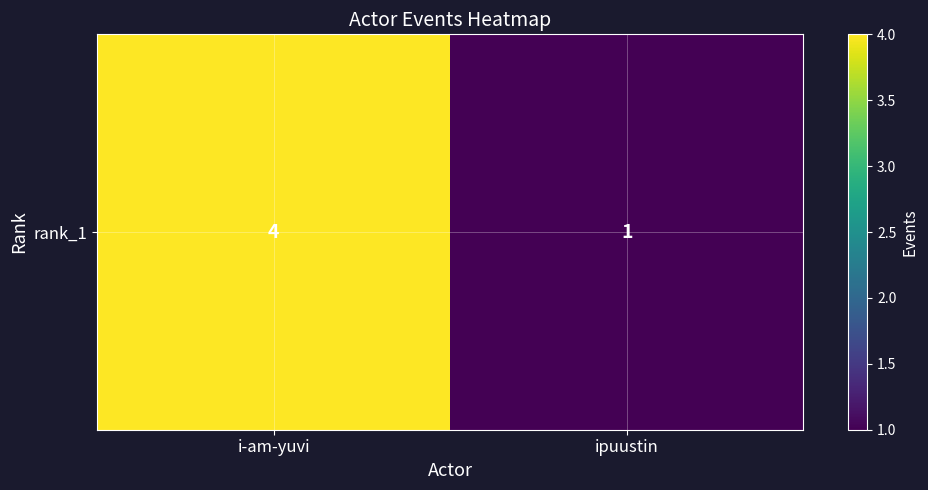

What is the minimum value shown in the chart?

1